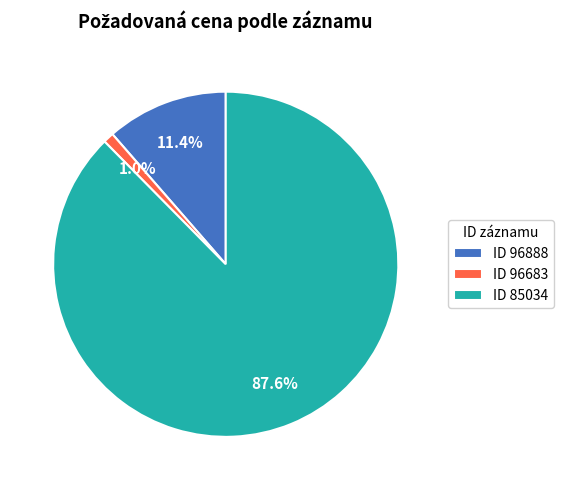

How many segments does this pie chart have?

3